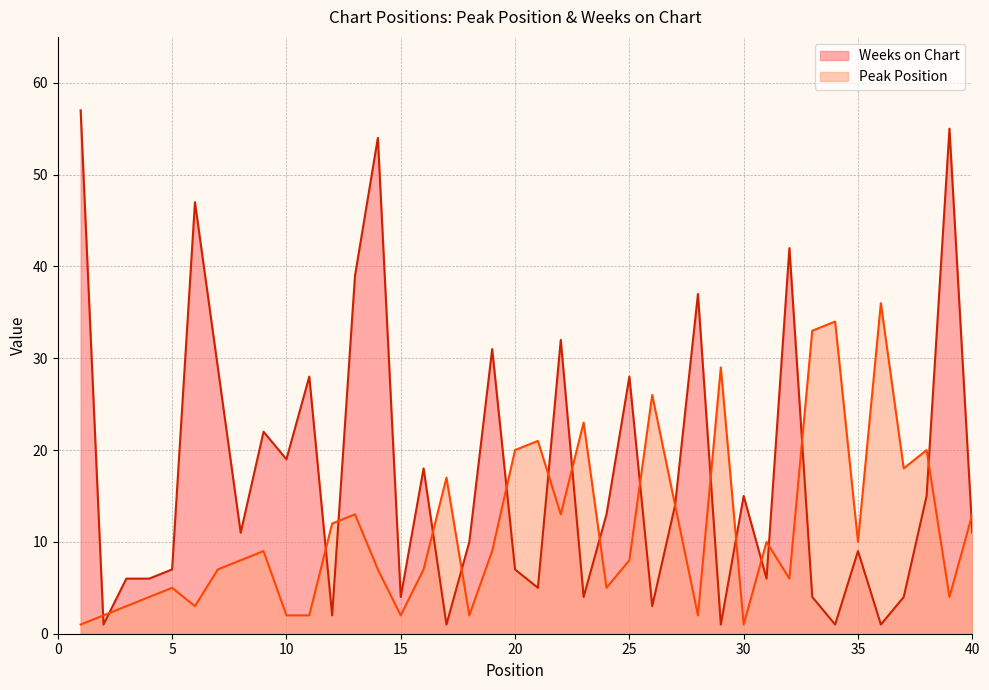

What is the sum of all Weeks on Chart values?

699